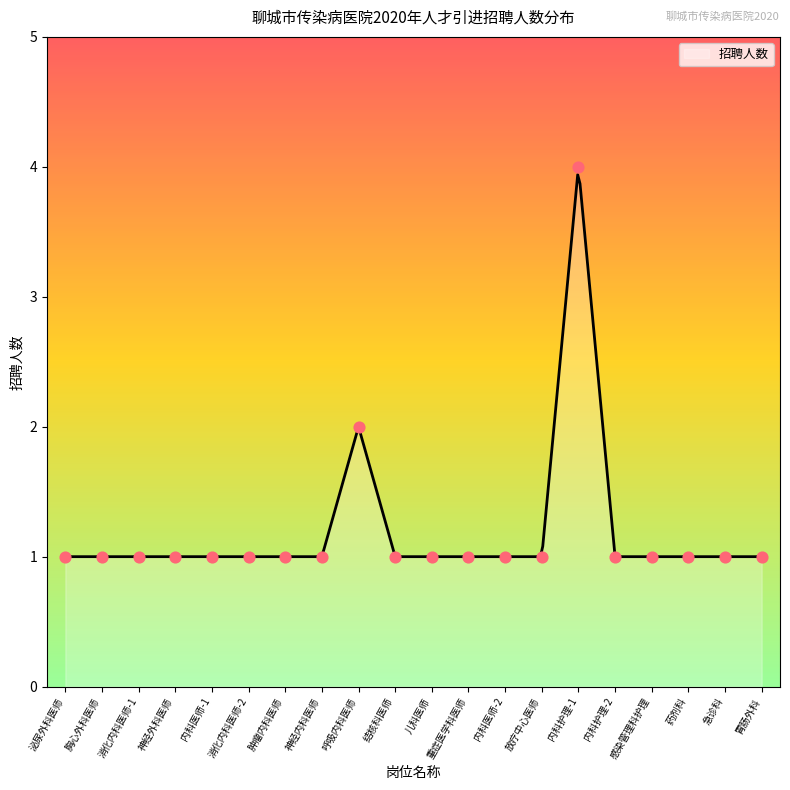

Between 内科医师-2 and 胸心外科医师, which is larger?

内科医师-2